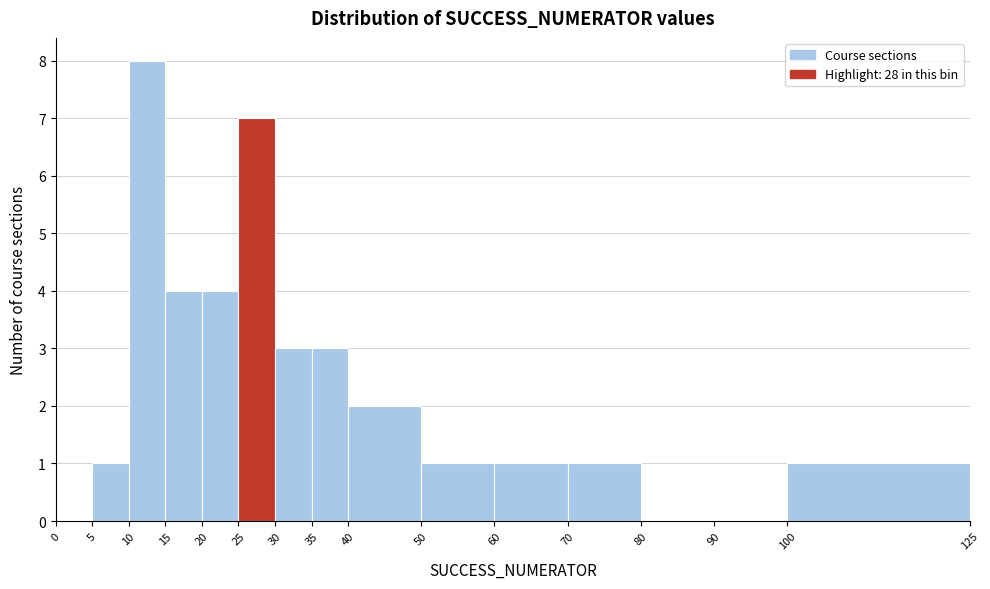

How tall is the bar that spans 100 to 125 on the x-axis? The values are not printed on the chart, so give them approximately, as read against the axis.

1